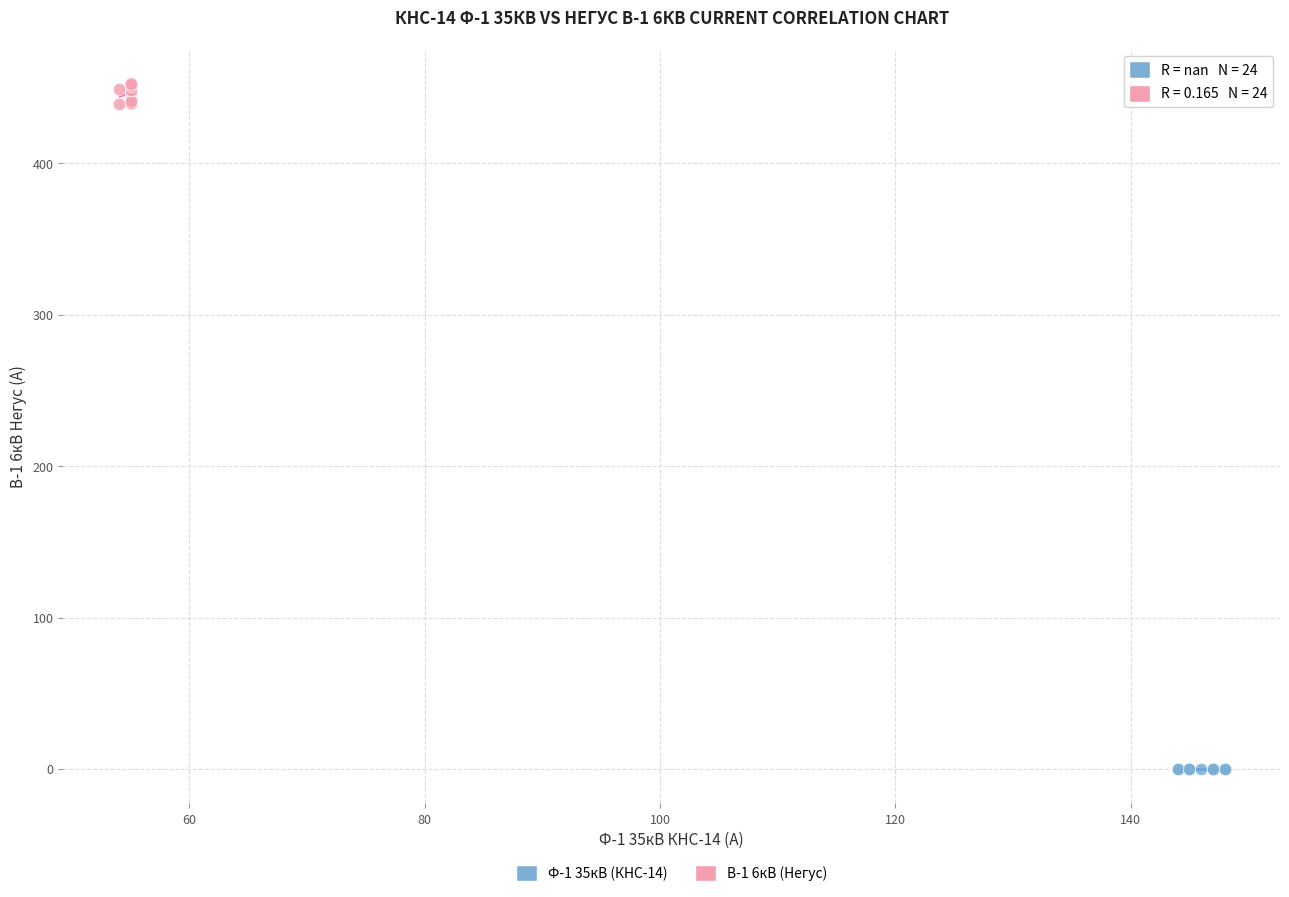

Which series reaches the minimum Y coordinate?

Ф-1 35кВ (КНС-14)